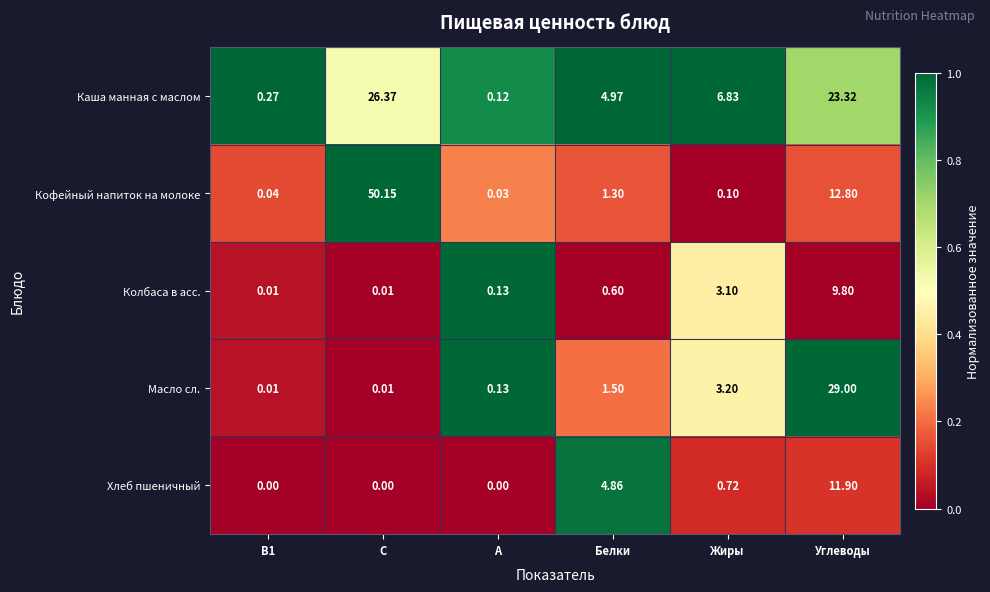

Is the value of Масло сл. at Белки greater than the value of Кофейный напиток на молоке at Углеводы?

No